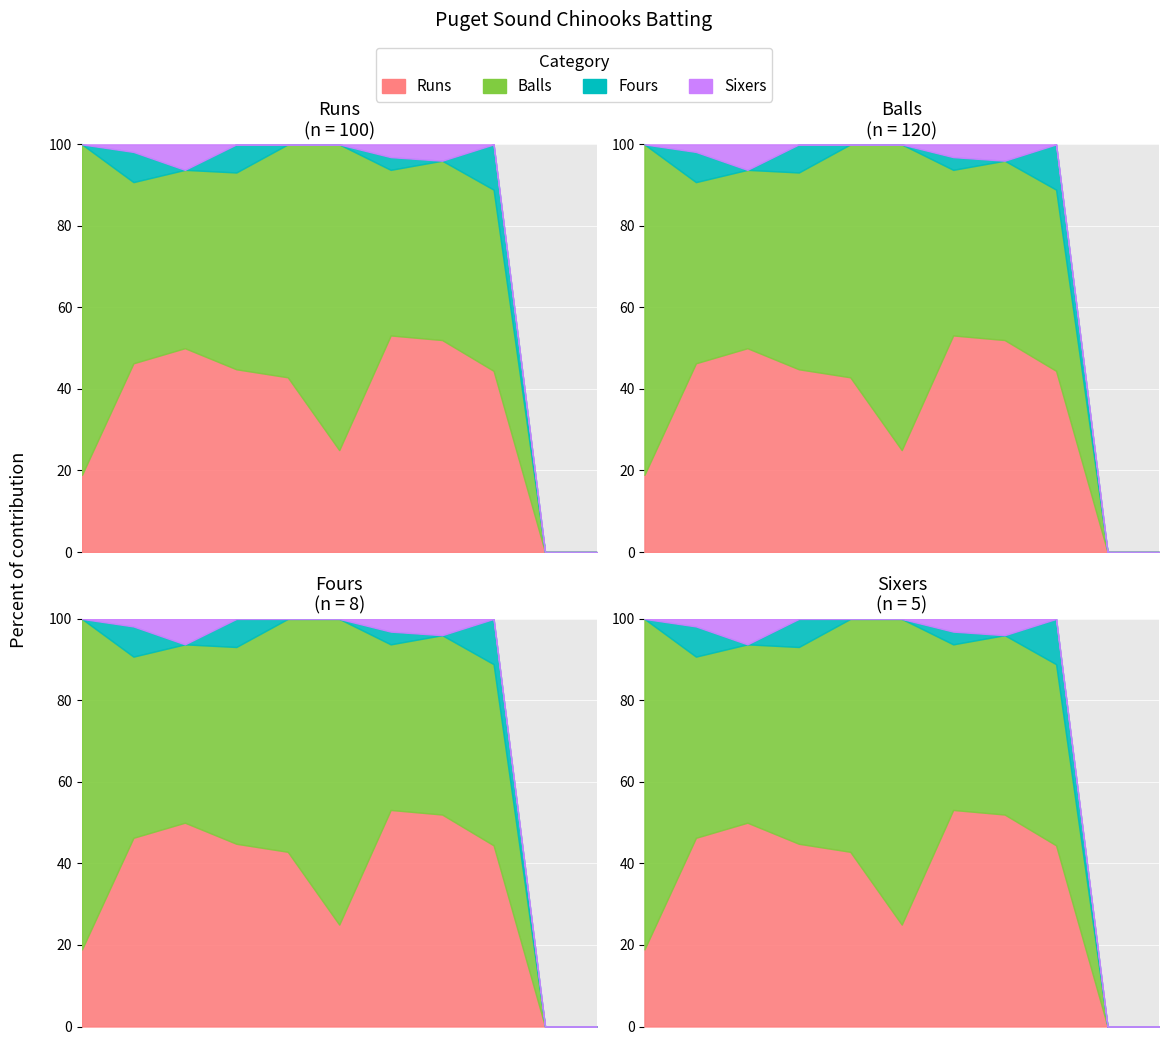

List the series in order of their peak value, highest first.

Balls, Runs, Fours, Sixers